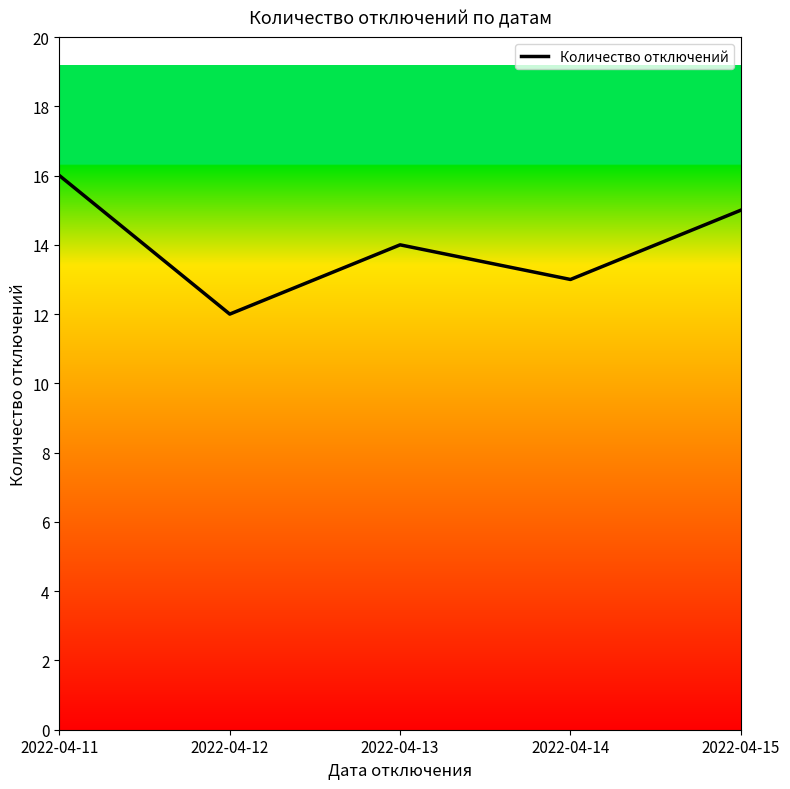

The value at 2022-04-11 is 21. True or false?

False